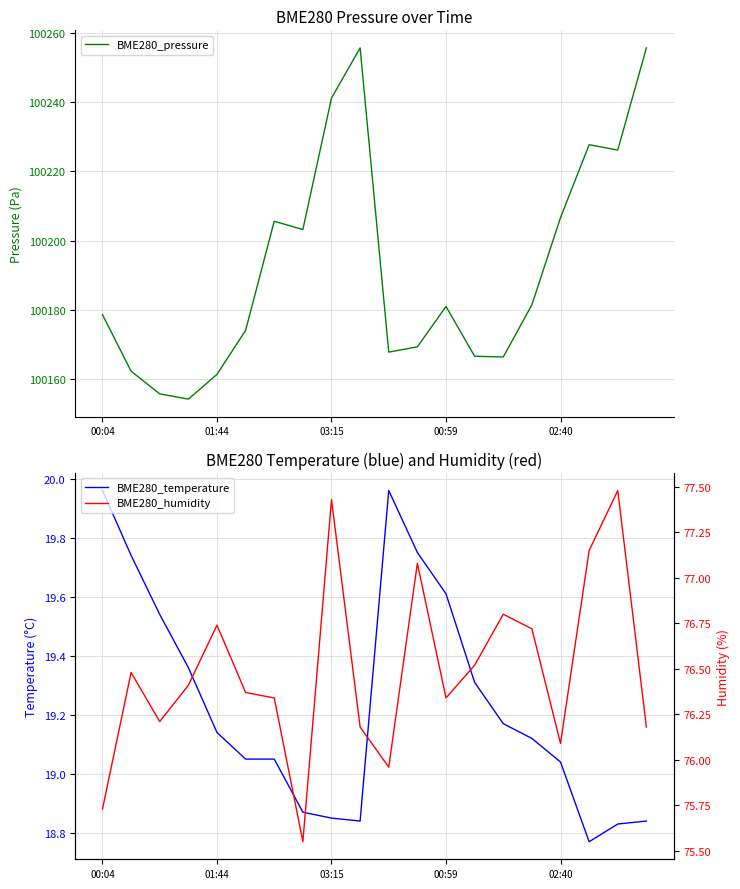

True or false: BME280_pressure has a value of 100181.0 at 00:59.

True